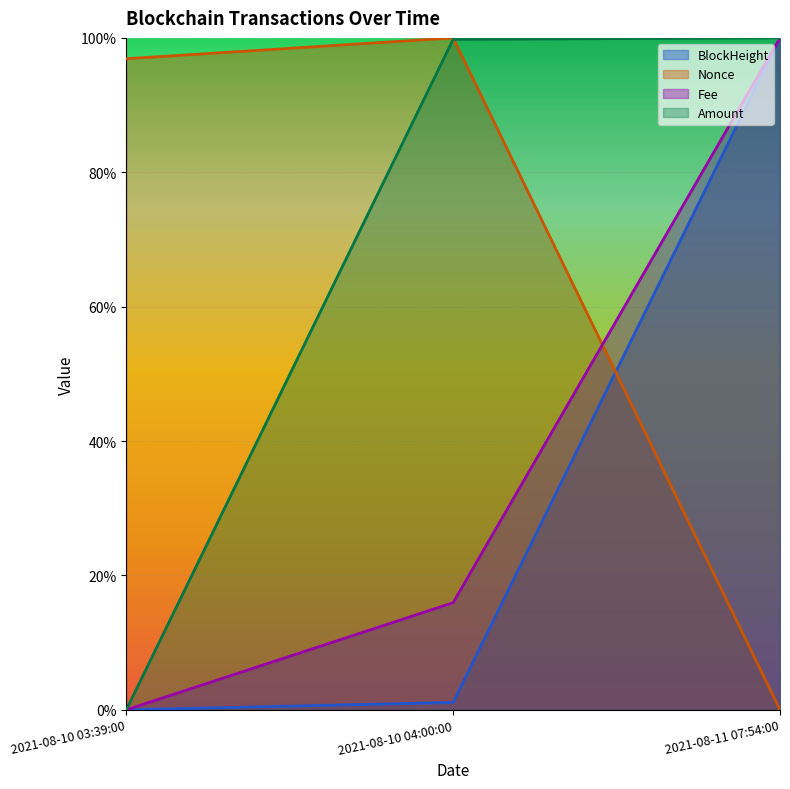

True or false: Amount has a value of 0.6 at 2021-08-10 04:00:00.

False